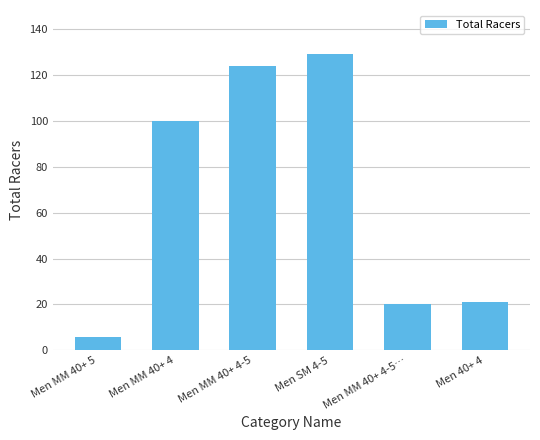

What is the difference between the maximum and minimum values?

123